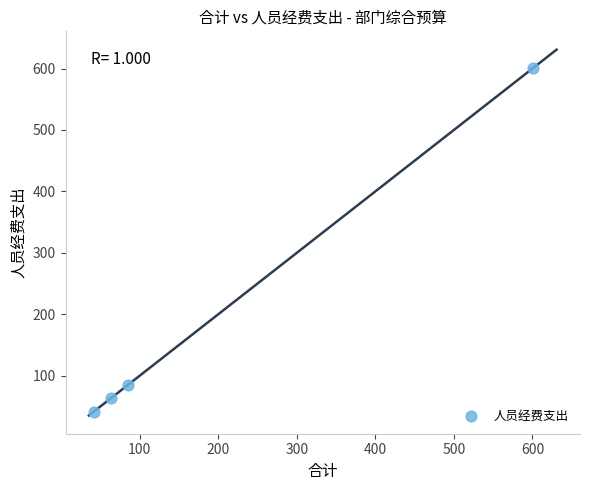

What is the average Y value?

197.7